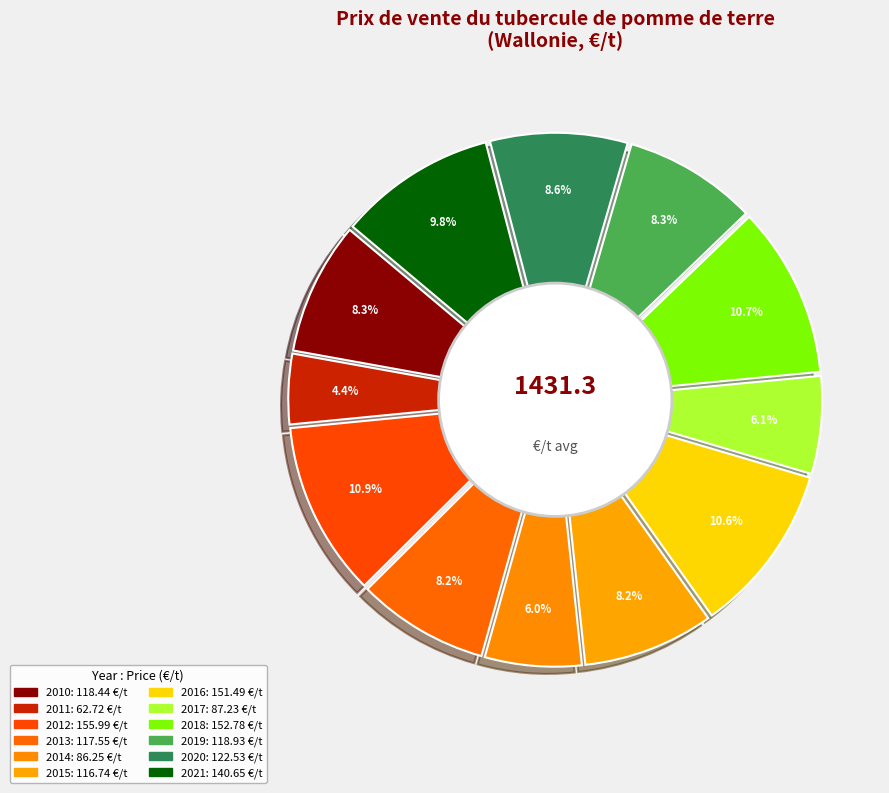

Is the sum of 2017 and 2019 greater than half?

No